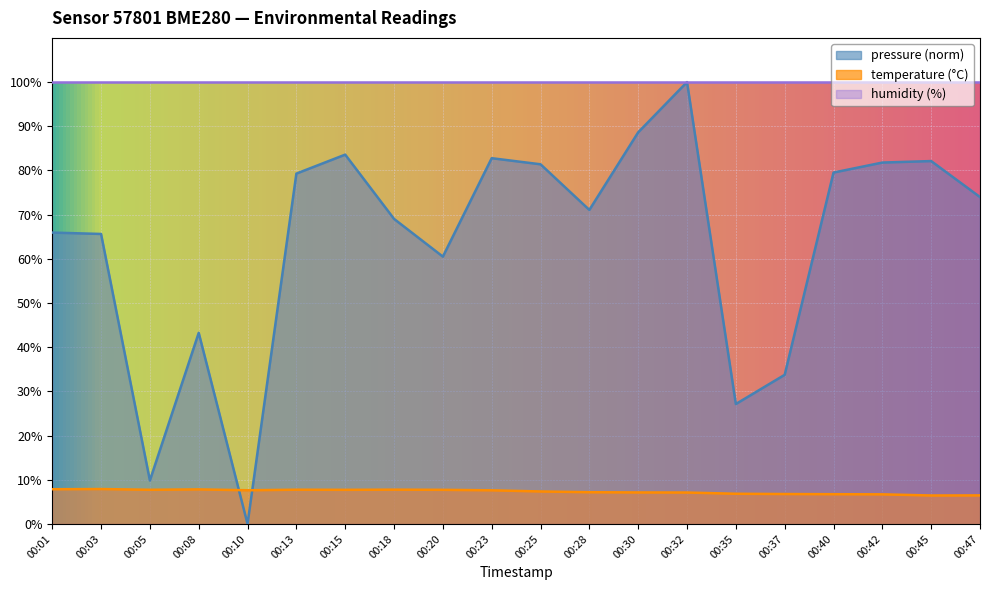

Where do temperature and pressure_norm first cross each other?

00:08 and 00:10